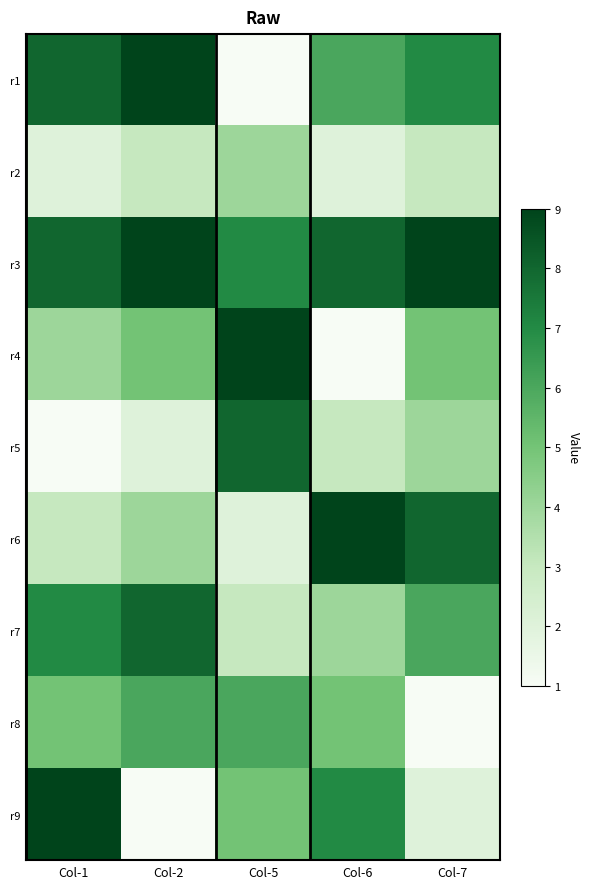

What is the difference between the highest and lowest values at Col-7?

8